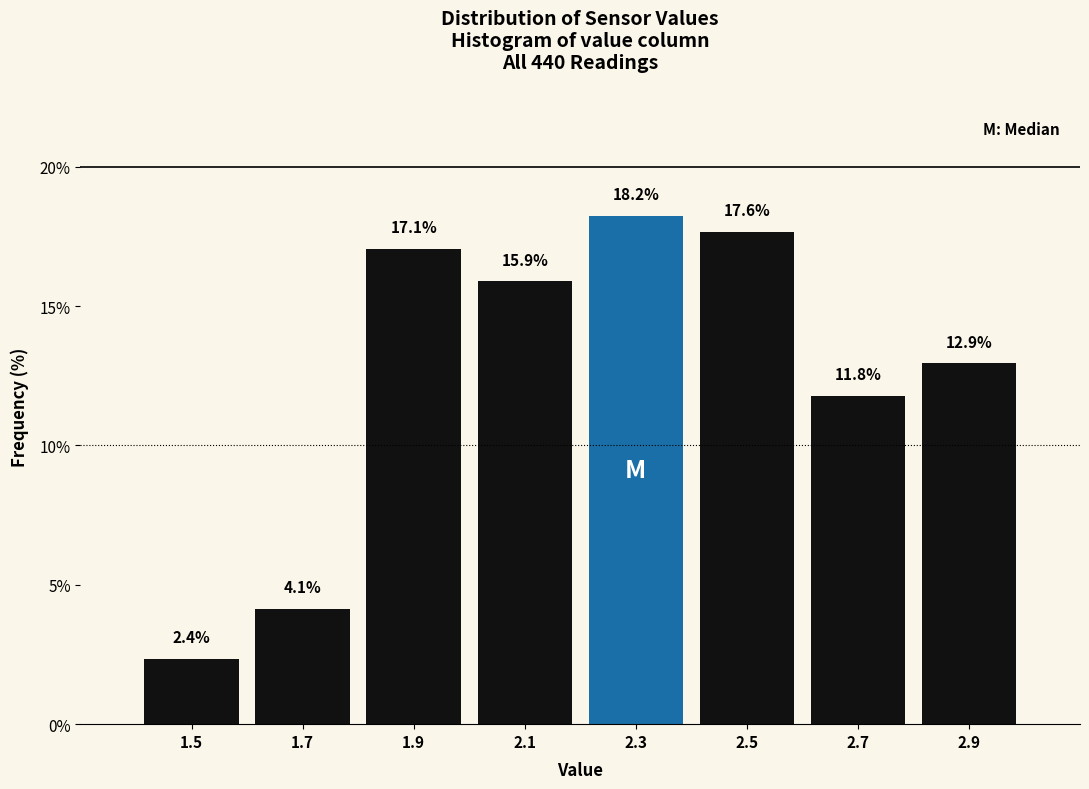

Reading left to right, transcribe this chart: for each bar, give the range it covers on the x-axis and its height.

1.4 to 1.6: 2.4
1.6 to 1.8: 4.1
1.8 to 2.0: 17.1
2.0 to 2.2: 15.9
2.2 to 2.4: 18.2
2.4 to 2.6: 17.6
2.6 to 2.8: 11.8
2.8 to 3.0: 12.9